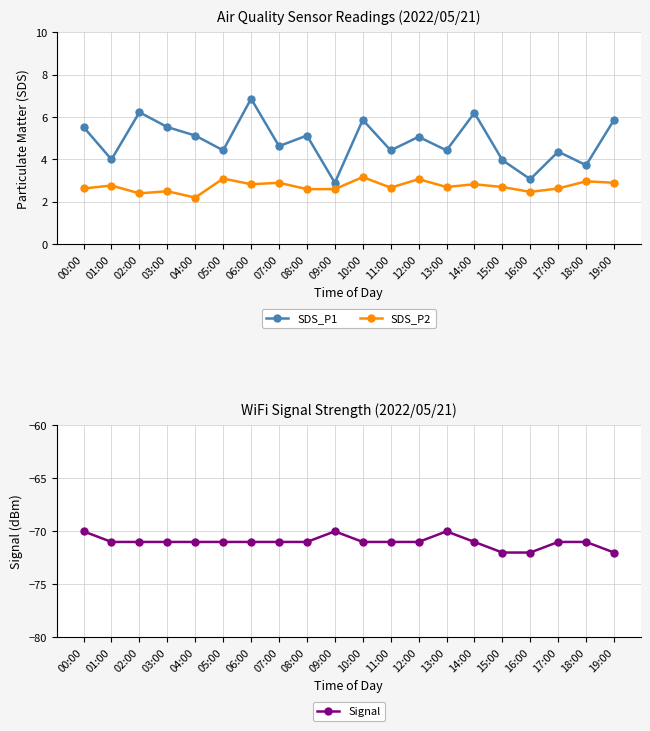

Is this an area chart (filled region under the line)?

No